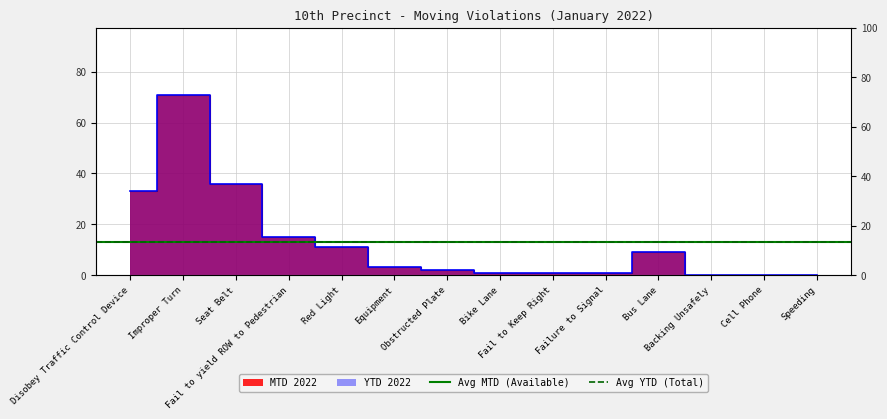

Reading left to right, what are all the values shown in this chart?

33	71	36	15	11	3	2	1	1	1	9	0	0	0